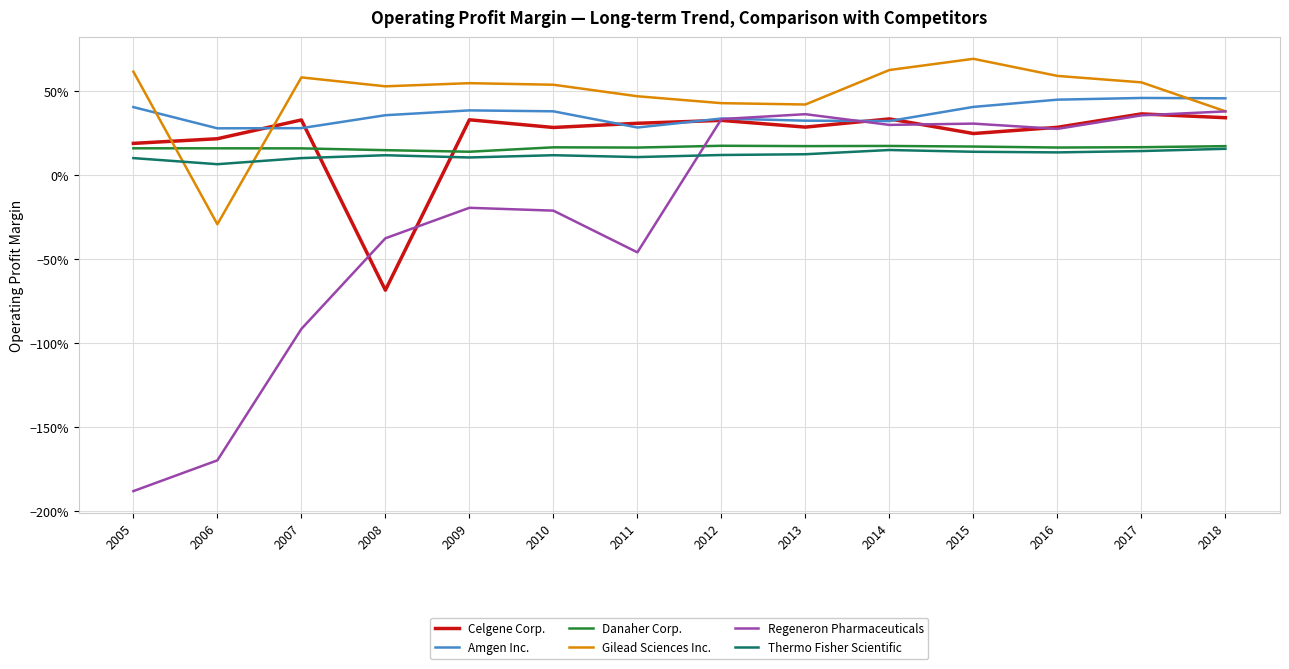

Which series has the largest total across all categories?

Gilead Sciences Inc.